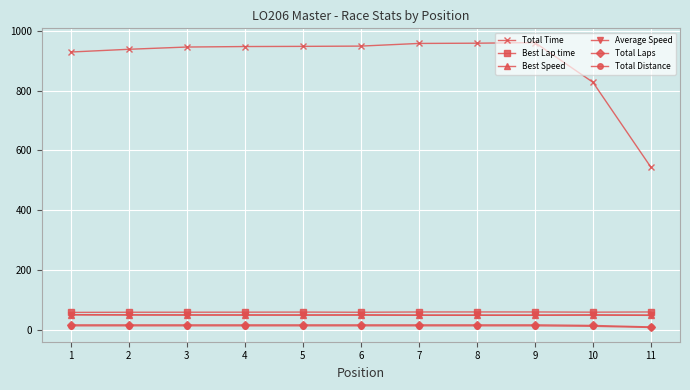

At how many categories does at least one series exceed 887?

9